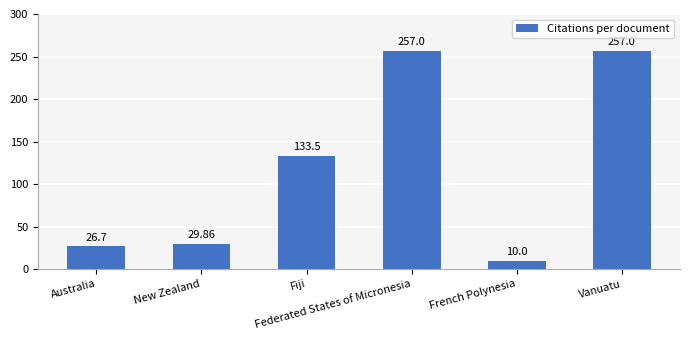

Does the chart contain stacked bars?

No